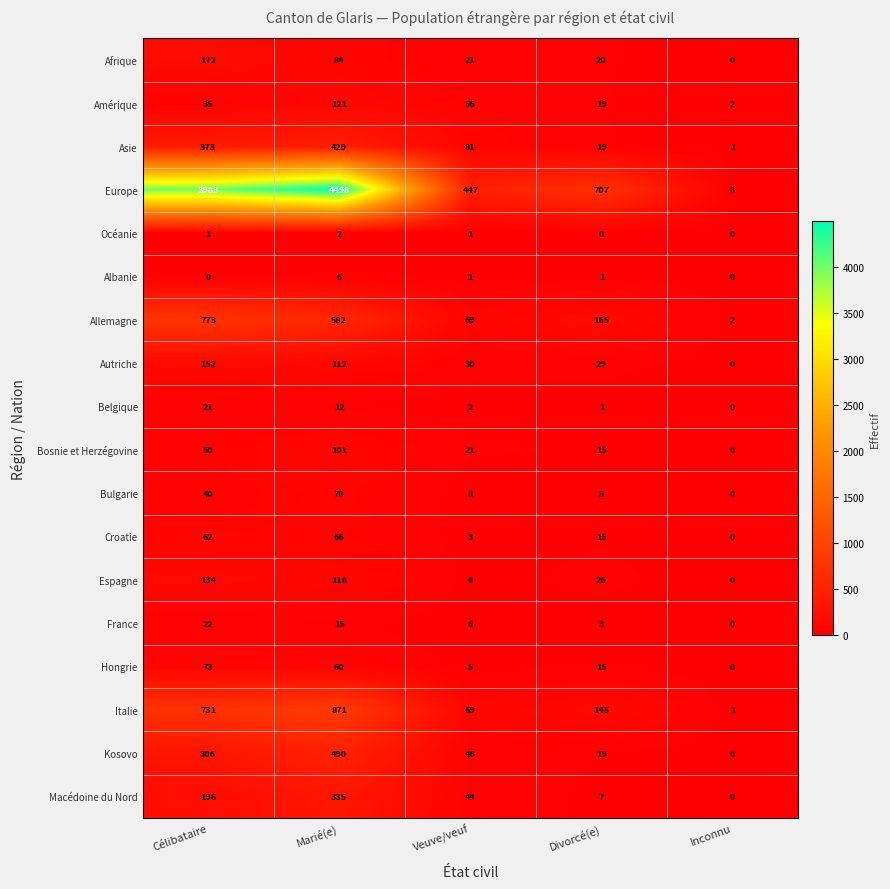

Which series has the largest range (max minus min)?

Europe